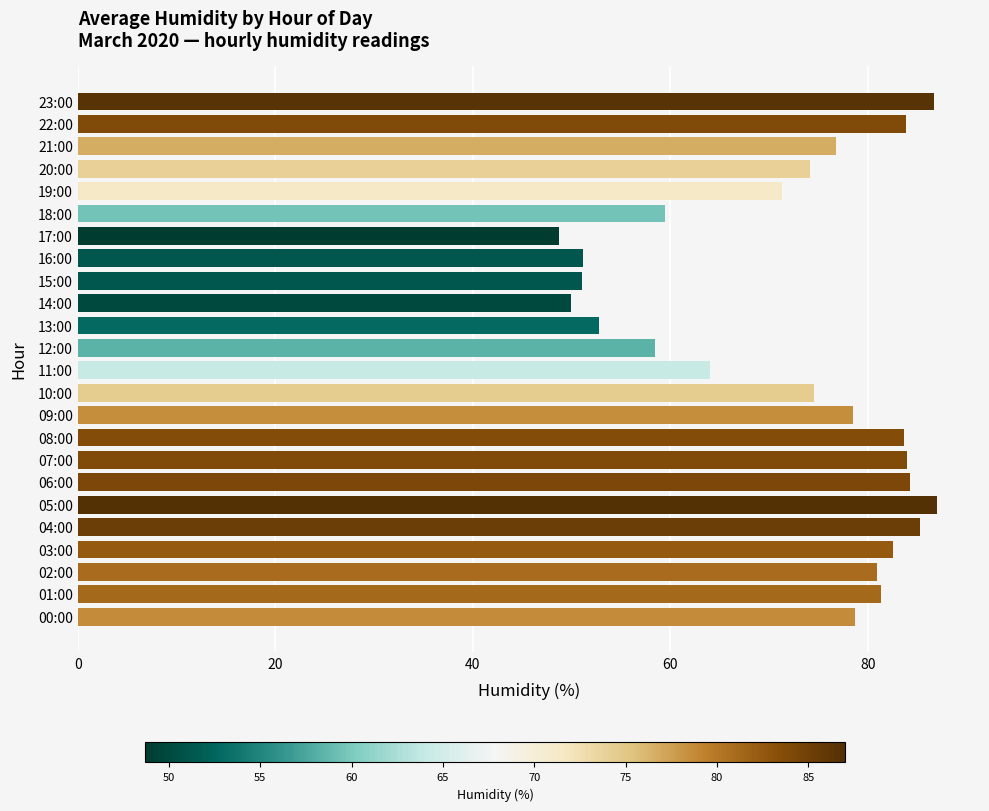

What is the minimum value shown in the chart?

48.7